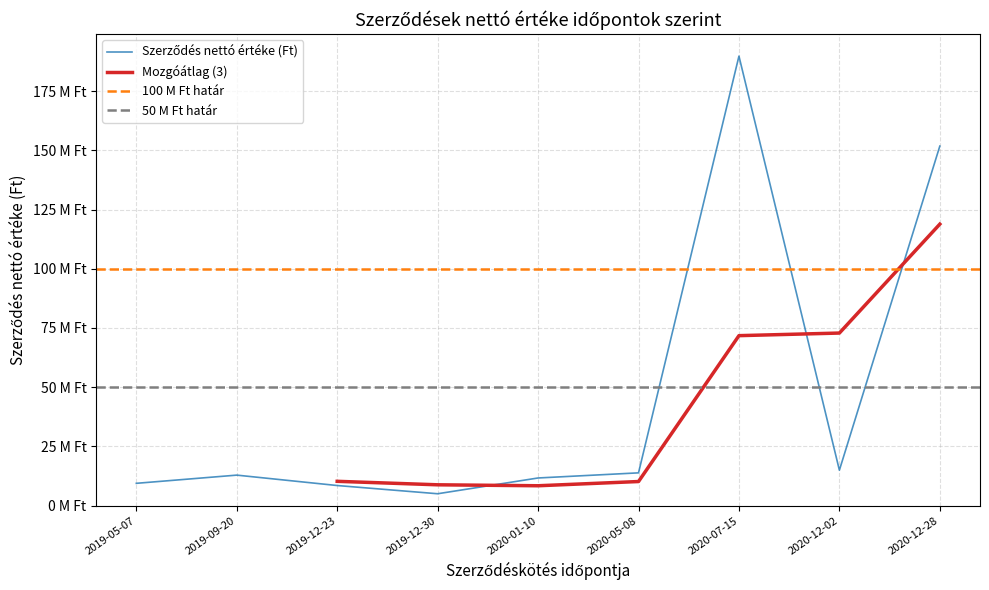

What is the smallest value displayed?

5011200